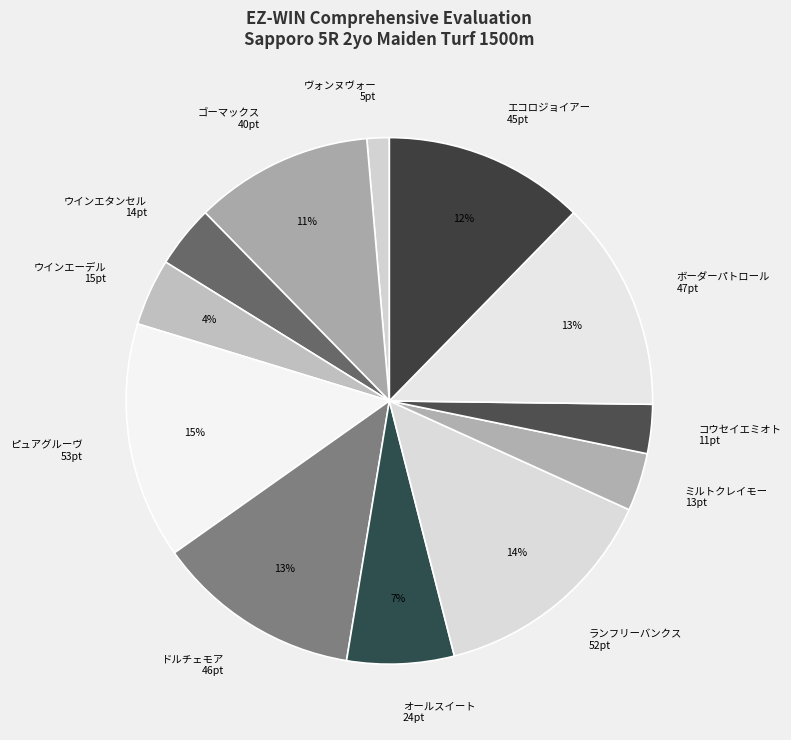

To the nearest percent, what is the combined percentage of ピュアグルーヴ 53pt and ヴォンヌヴォー 5pt?

16%